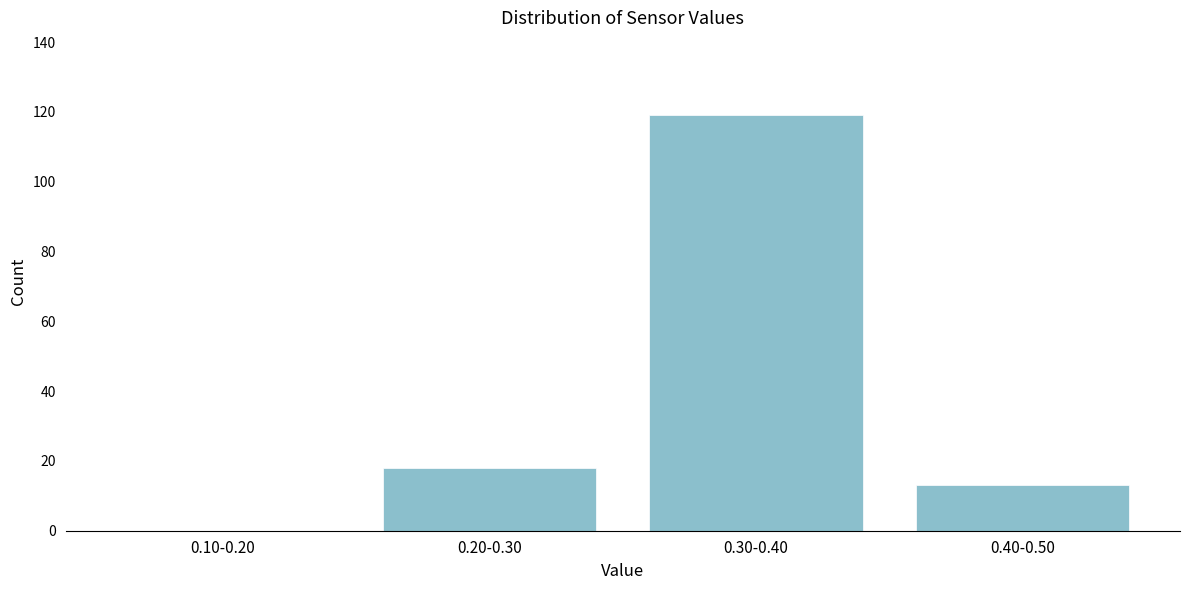

Reading right to left, extract all data points from this chart.

0.40-0.50=13	0.30-0.40=119	0.20-0.30=18	0.10-0.20=0